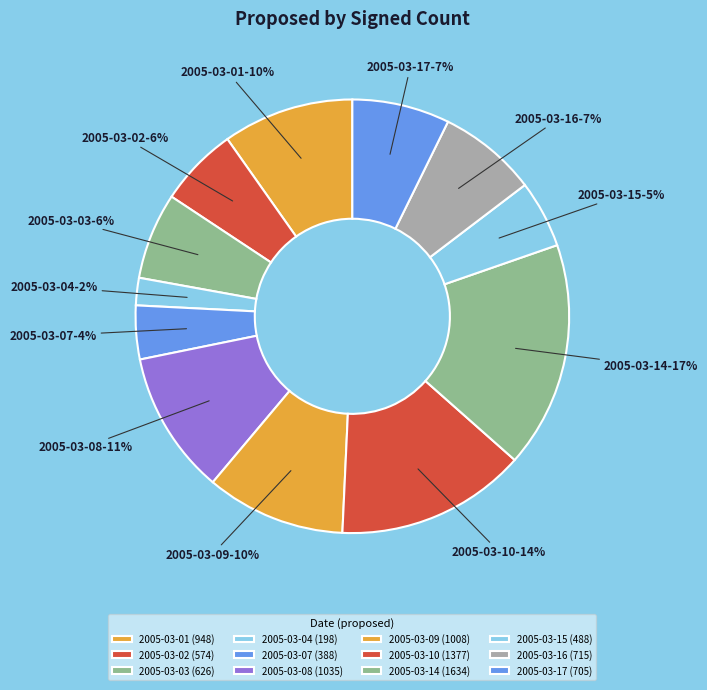

Is it true that 2005-03-01 is 10% of the pie?

True